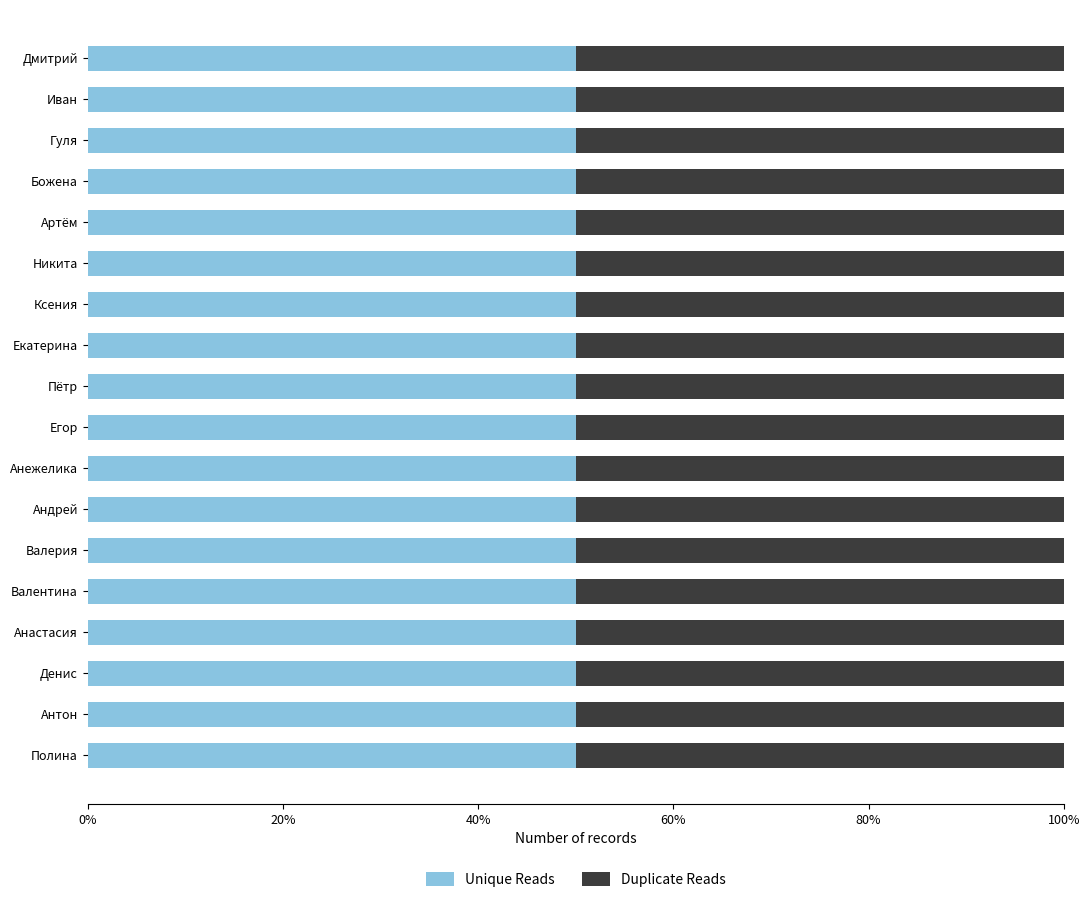

Count the number of data series in this chart.

2